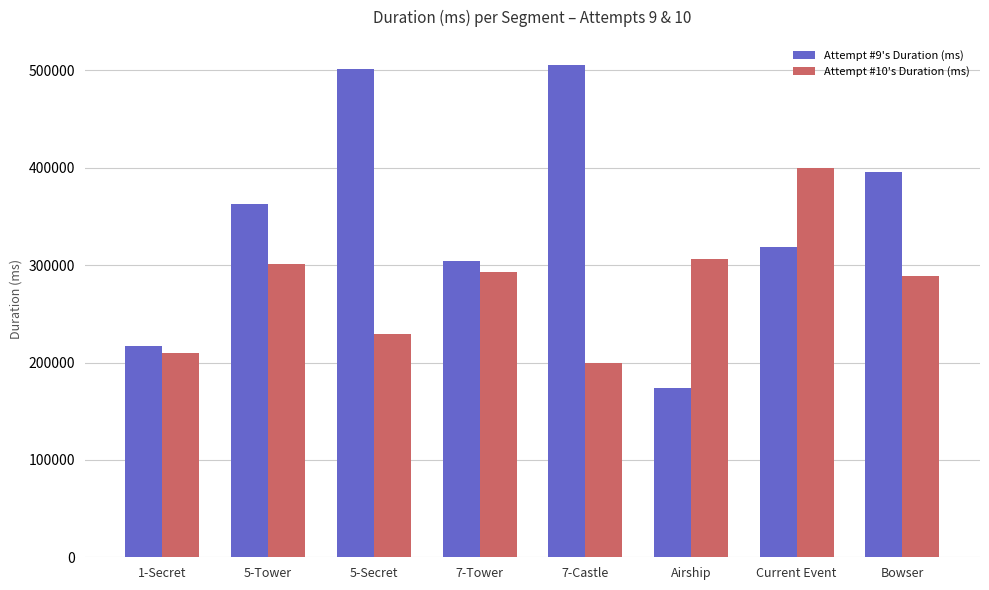

At which category is the sum across all series the highest?

5-Secret